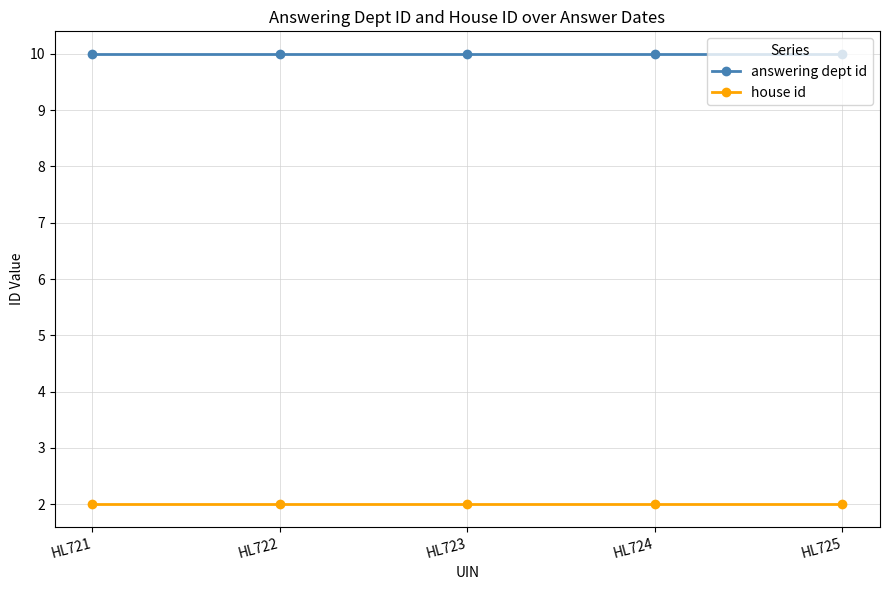

Reading right to left, what are all the values shown in this chart?

answering dept id: 10	10	10	10	10
house id: 2	2	2	2	2